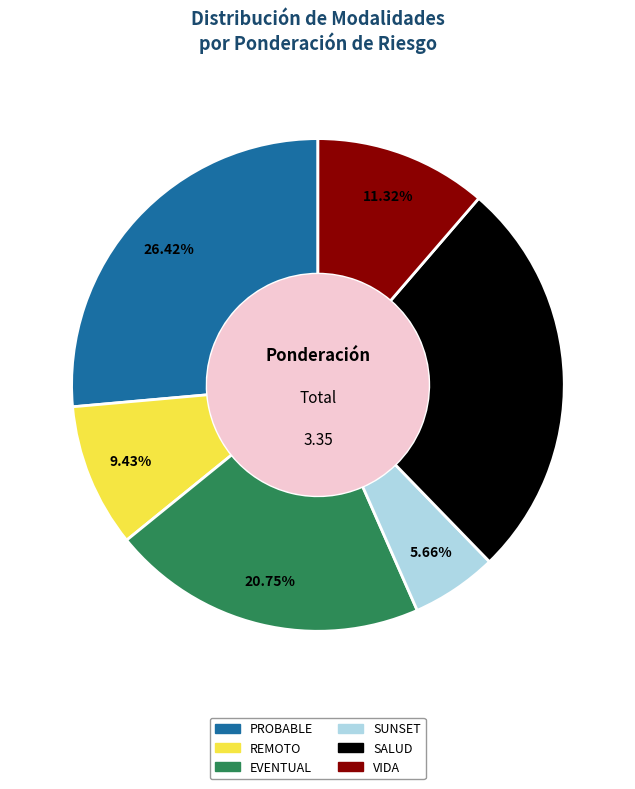

Count the number of slices in the pie.

6